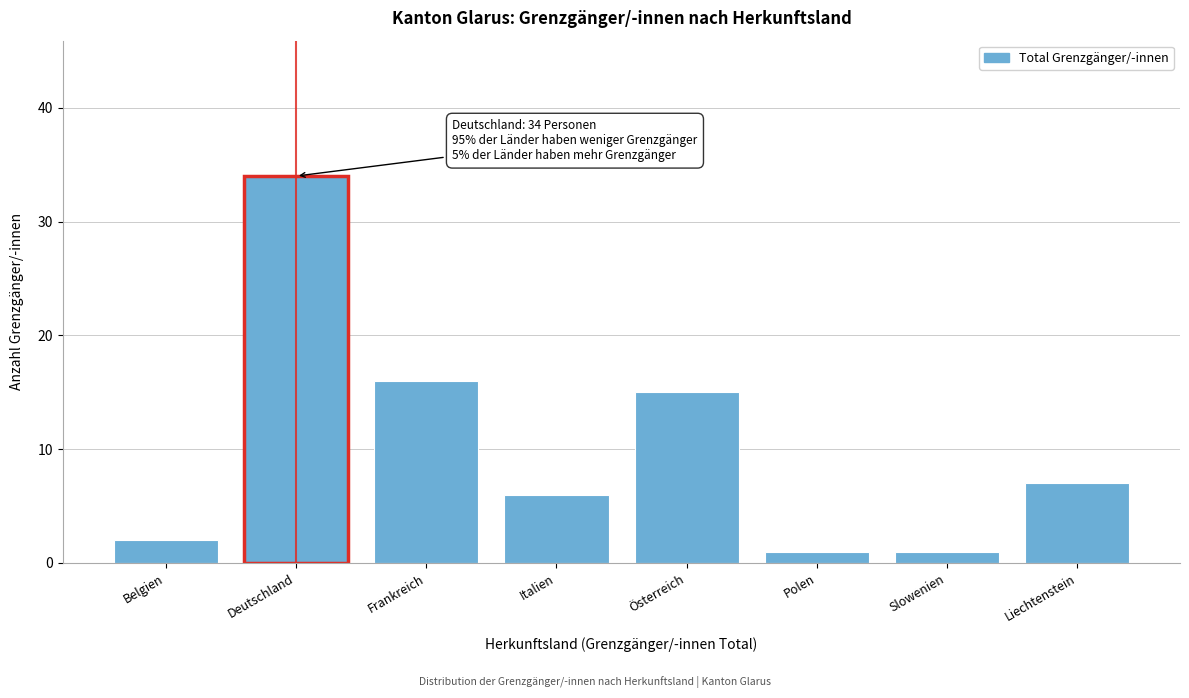

Reading left to right, list all the values displayed in this chart.

Belgien=2	Deutschland=34	Frankreich=16	Italien=6	Österreich=15	Polen=1	Slowenien=1	Liechtenstein=7